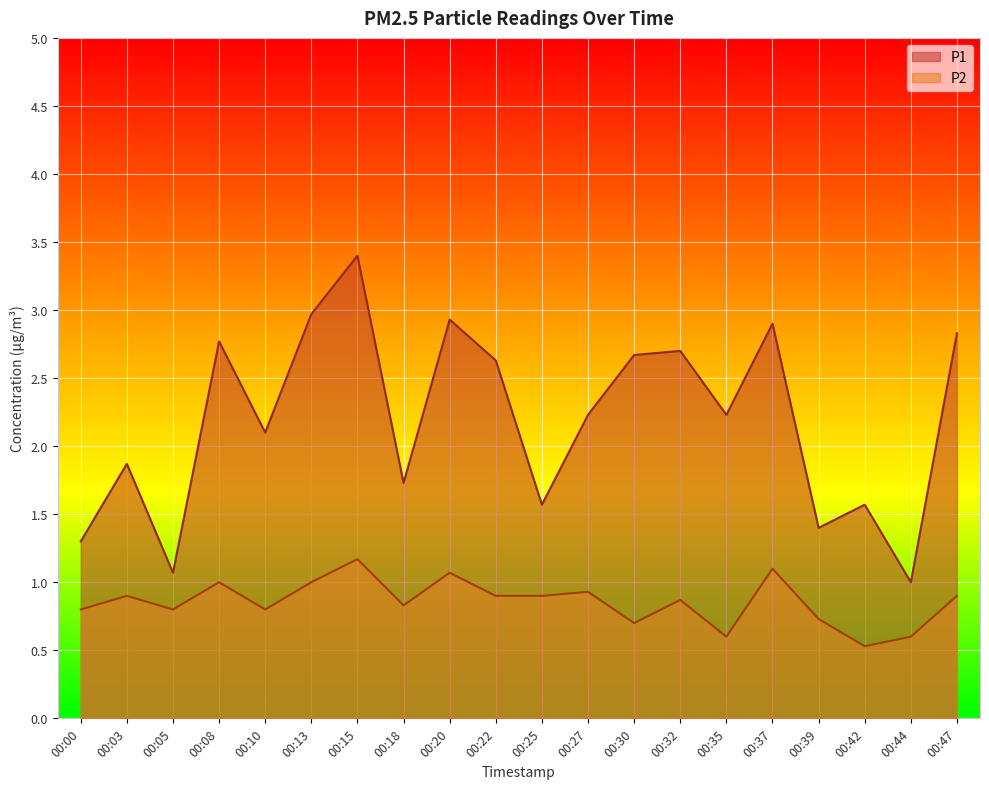

How many interior local valleys does the P1 series have?

7